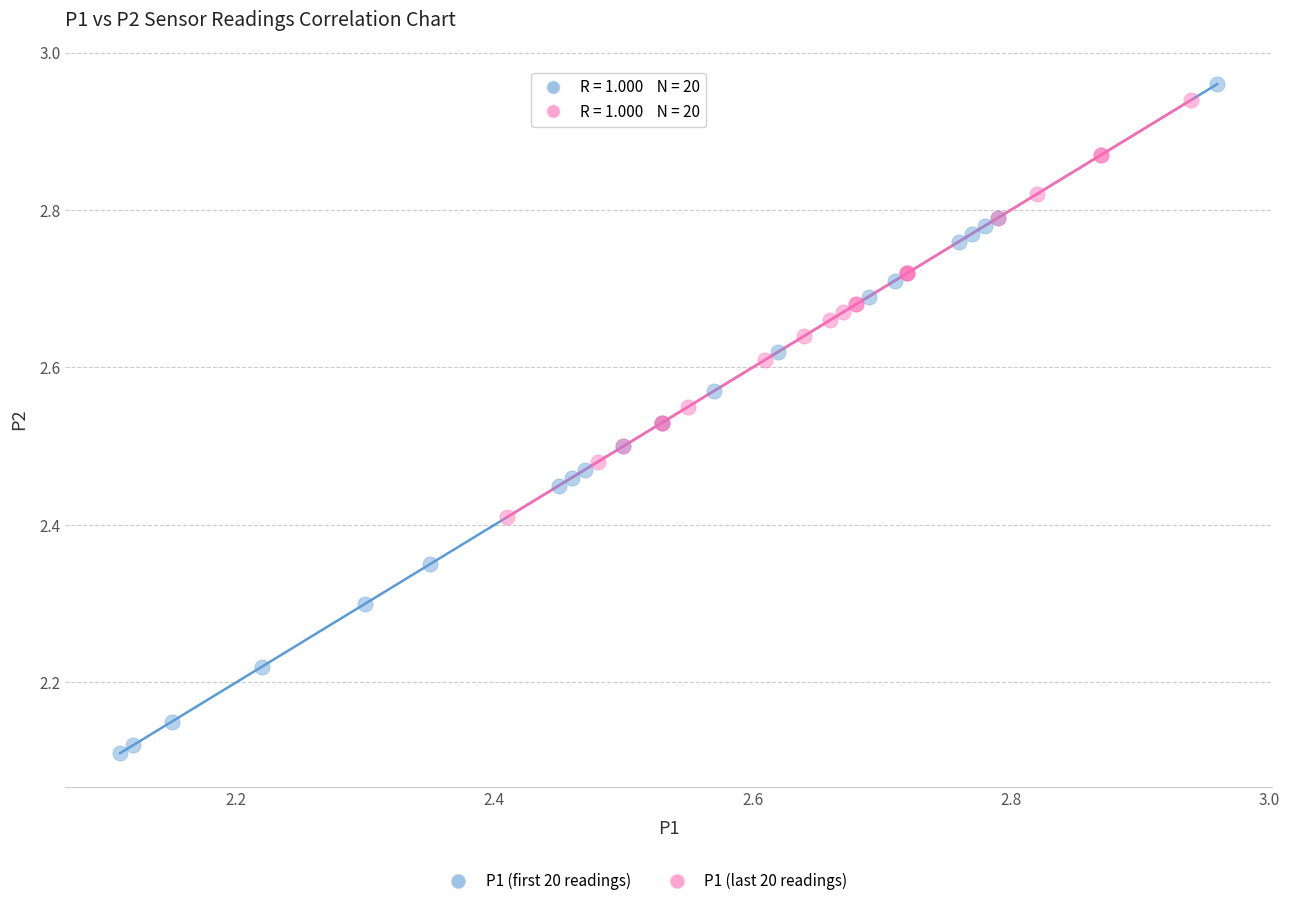

Which series reaches the minimum Y coordinate?

P1 (first 20 readings)